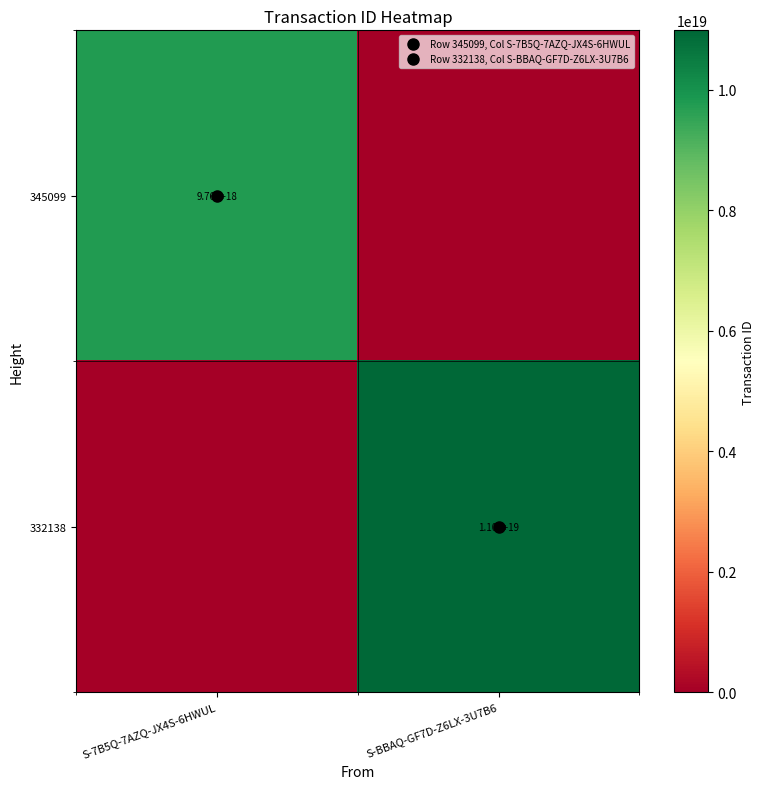

List the series in order of their peak value, lowest first.

345099, 332138